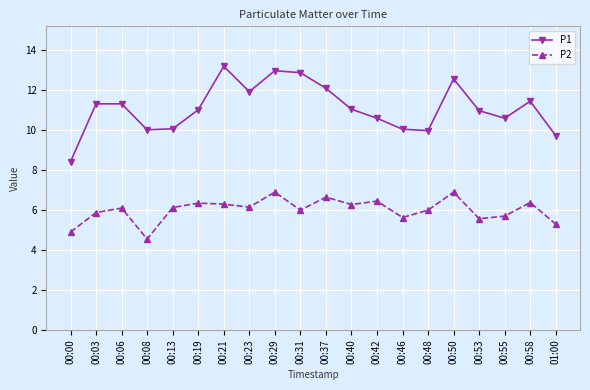

What value does the P1 series have at 00:23?

11.9